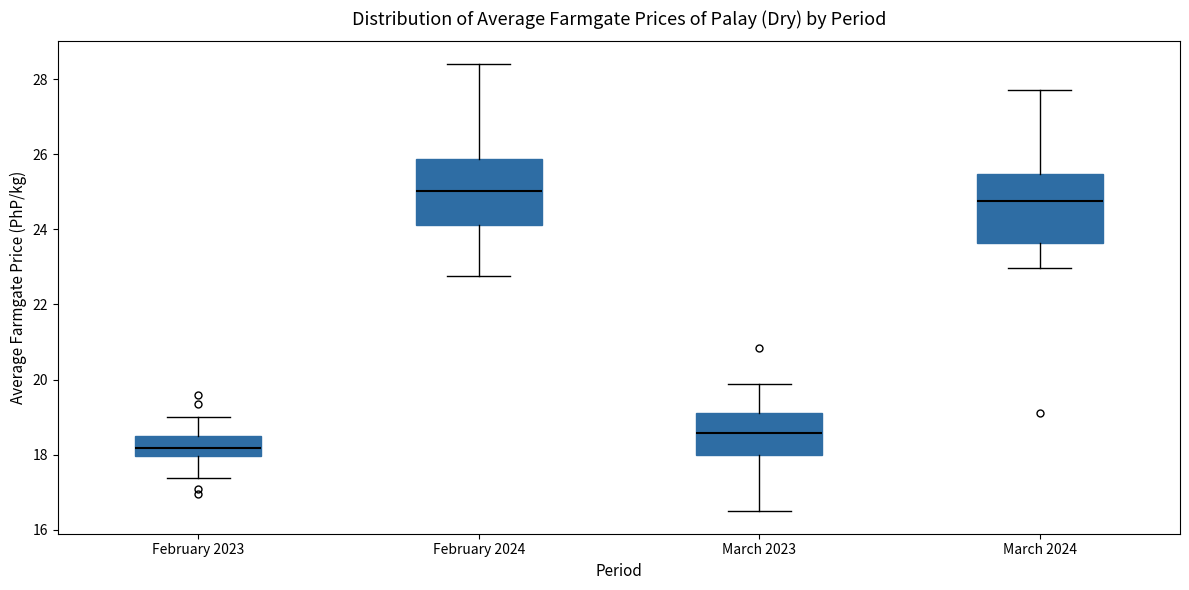

Where is the lower edge of the box for March 2024 on the y-axis? The values are not printed on the chart, so give them approximately, as read against the axis.

23.6